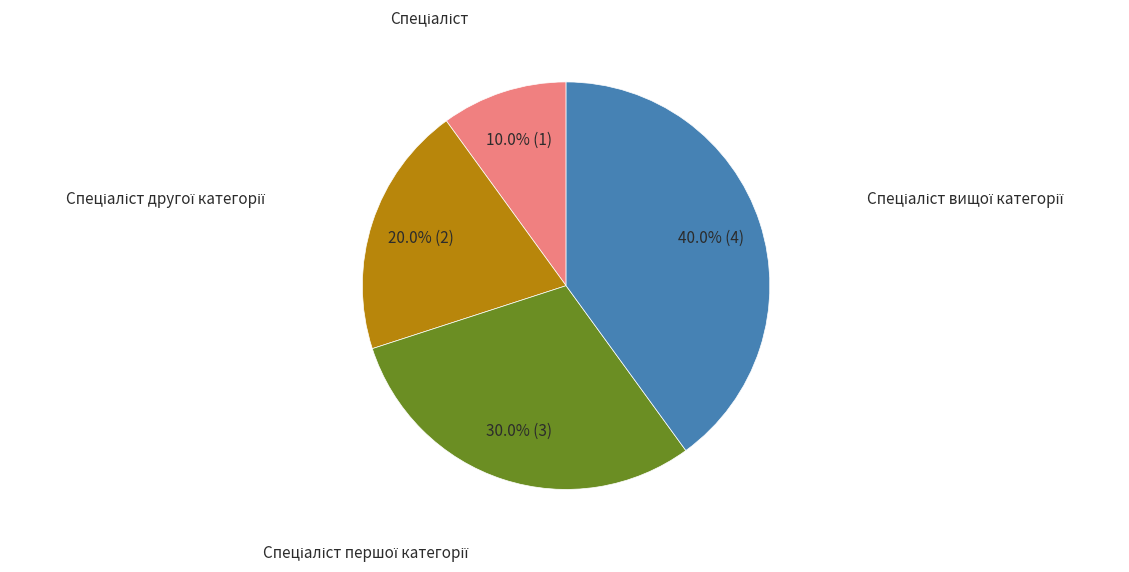

To the nearest percent, what is the difference between the largest and smallest slice percentages?

30%